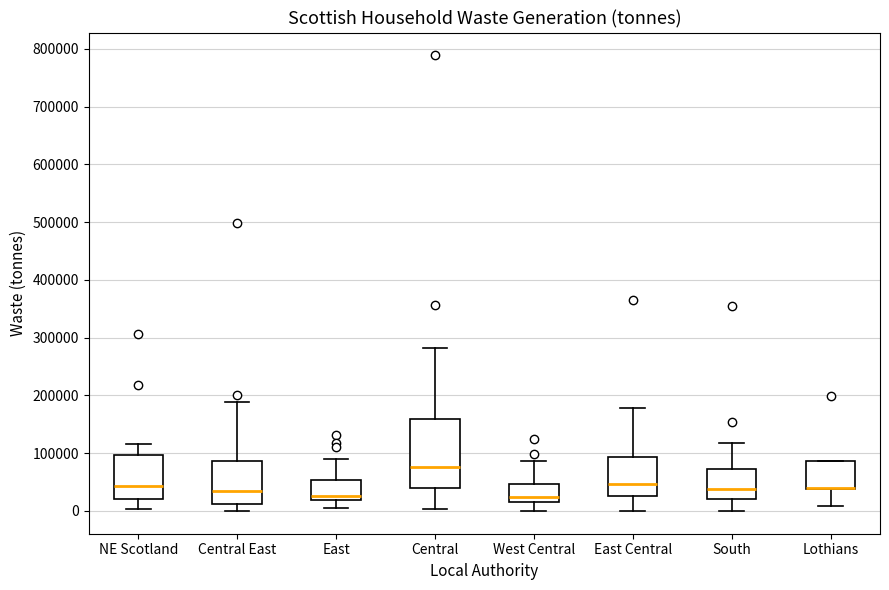

Which box is the tallest, from its lower edge to its upper edge?

Central